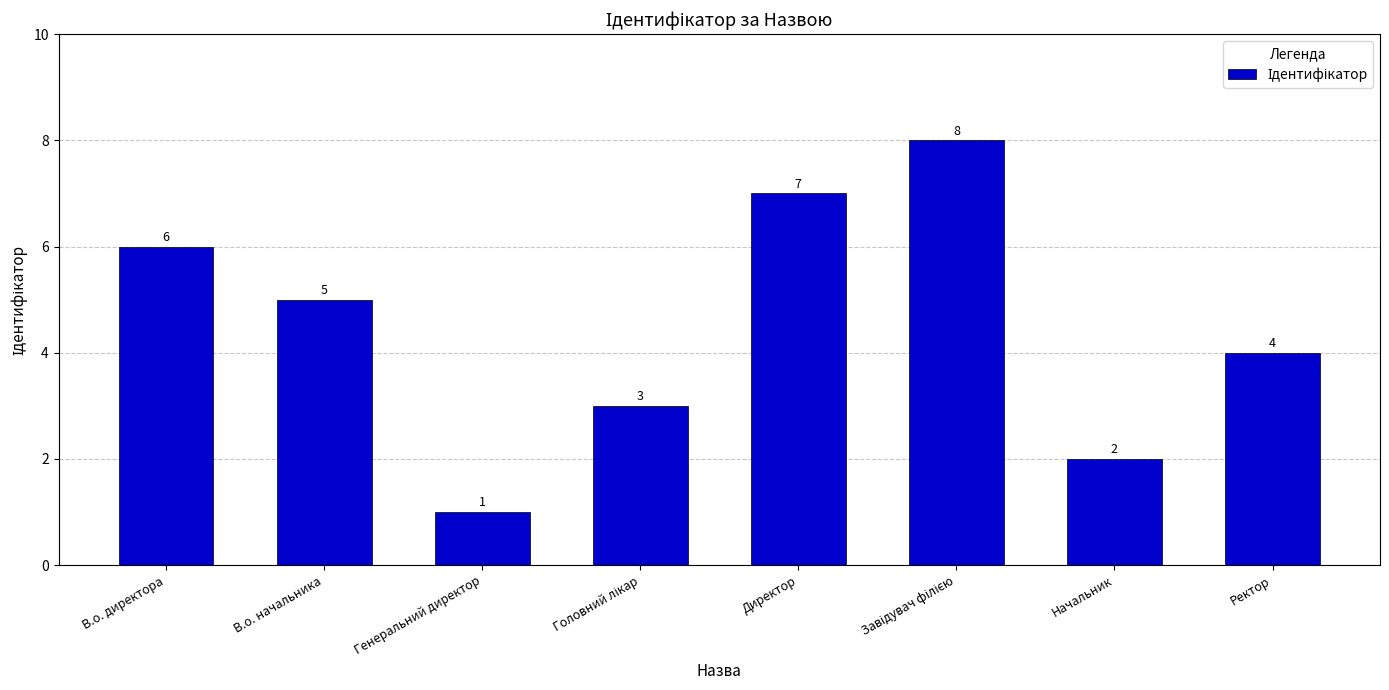

What is the value of the 5th bar from the left?

7